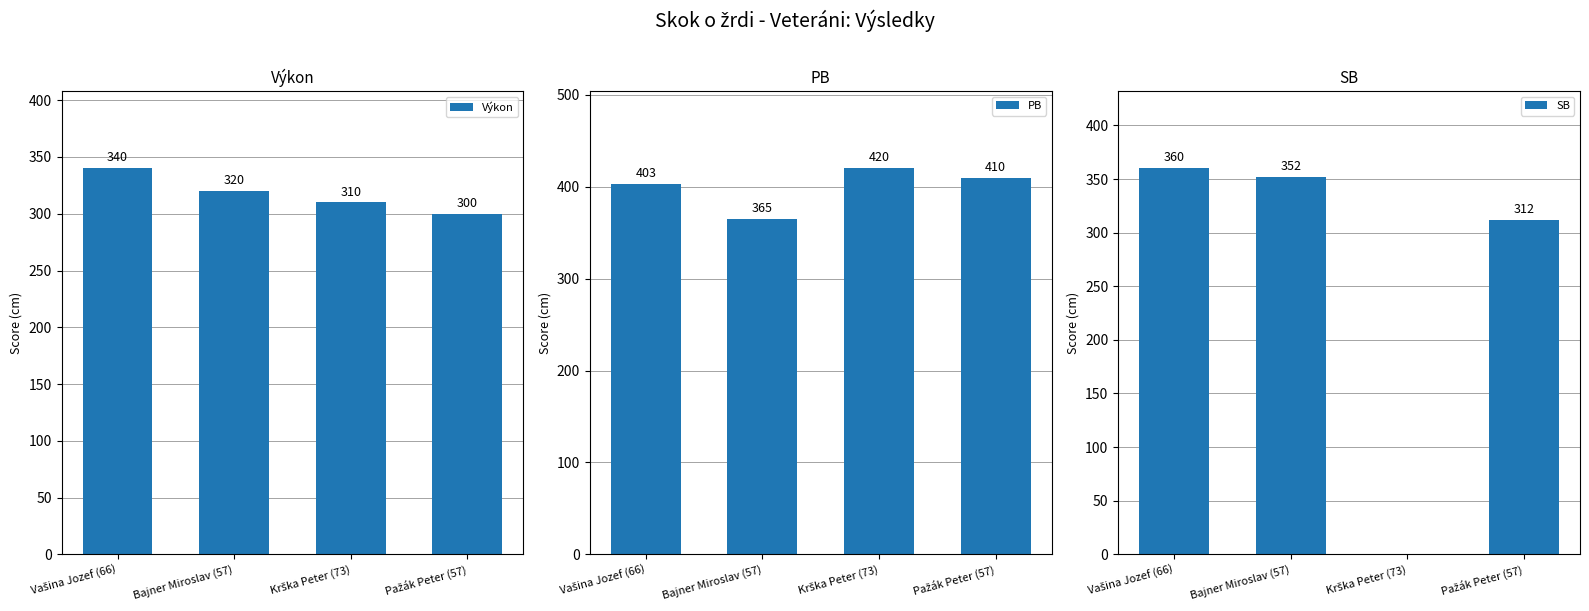

What is the average value of the Výkon series?

318